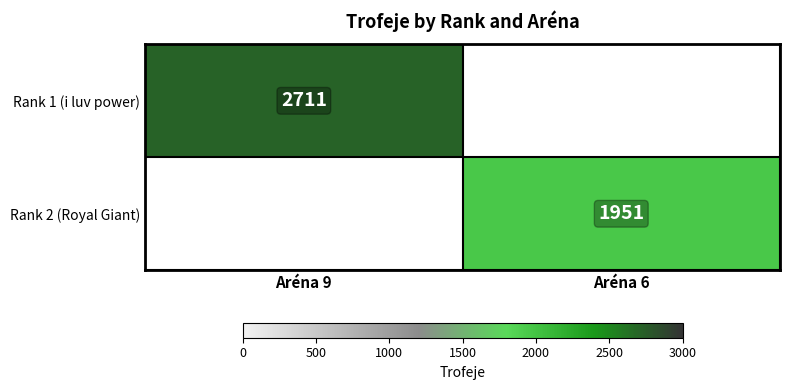

True or false: Rank 1 (i luv power) has a value of 2711 at Aréna 9.

True